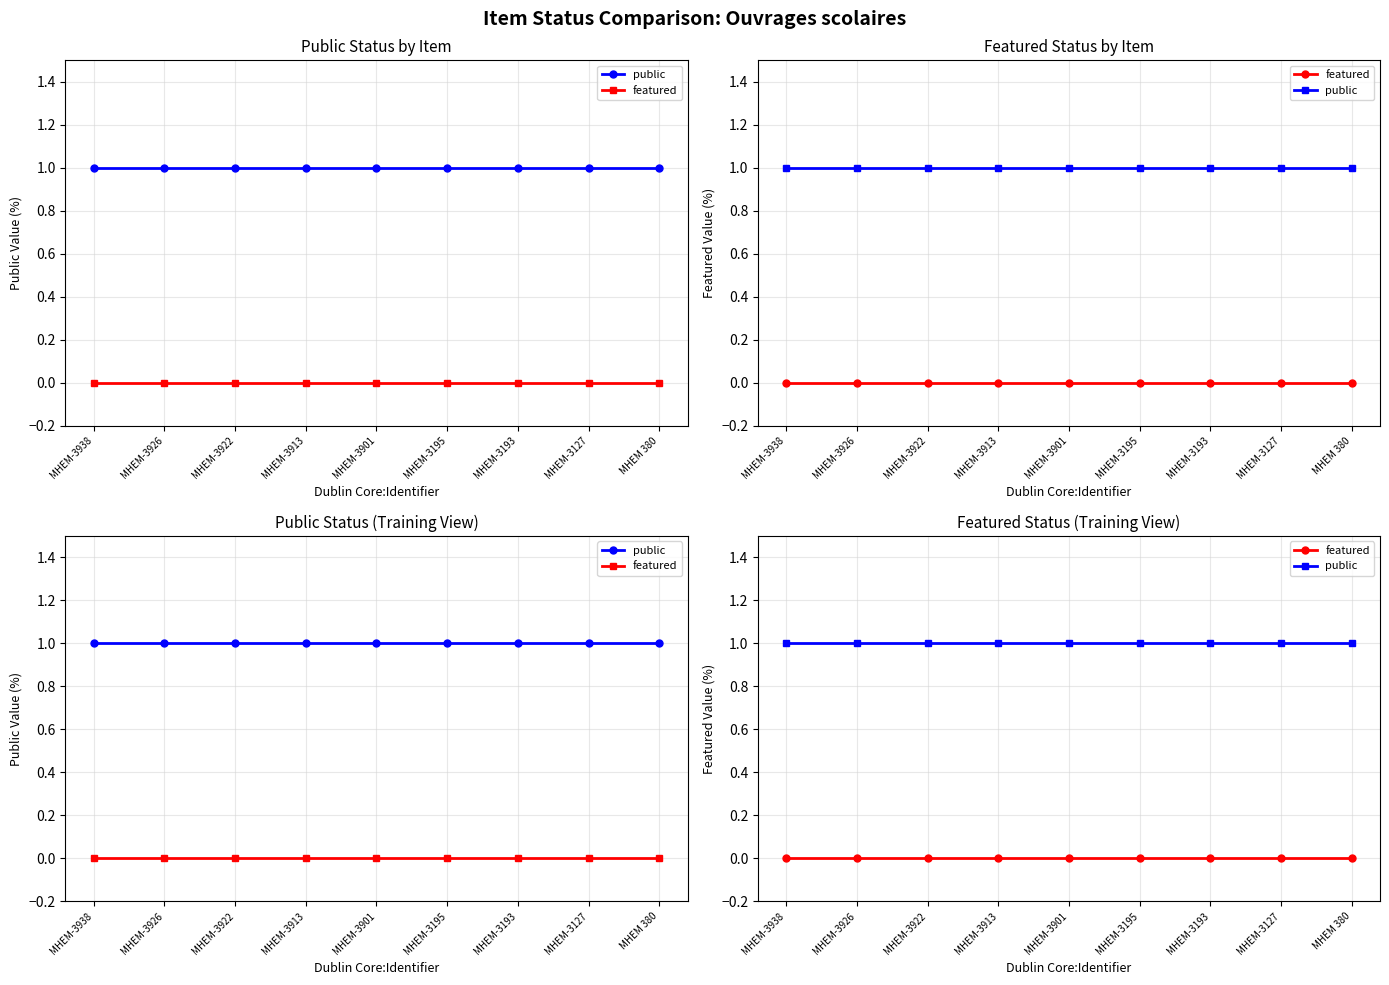

How many lines are shown in the chart?

2